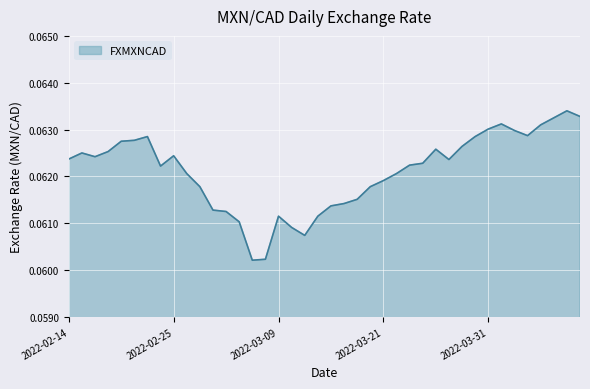

List the labels in order of value, smallest first.

2022-03-07, 2022-03-08, 2022-03-11, 2022-03-10, 2022-03-04, 2022-03-09, 2022-03-14, 2022-03-03, 2022-03-02, 2022-03-15, 2022-03-16, 2022-03-17, 2022-03-01, 2022-03-18, 2022-03-21, 2022-02-28, 2022-03-22, 2022-02-24, 2022-03-23, 2022-03-24, 2022-03-28, 2022-02-14, 2022-02-16, 2022-02-25, 2022-02-15, 2022-02-17, 2022-03-25, 2022-03-29, 2022-02-18, 2022-02-22, 2022-02-23, 2022-03-30, 2022-04-05, 2022-04-04, 2022-03-31, 2022-04-06, 2022-04-01, 2022-04-07, 2022-04-11, 2022-04-08